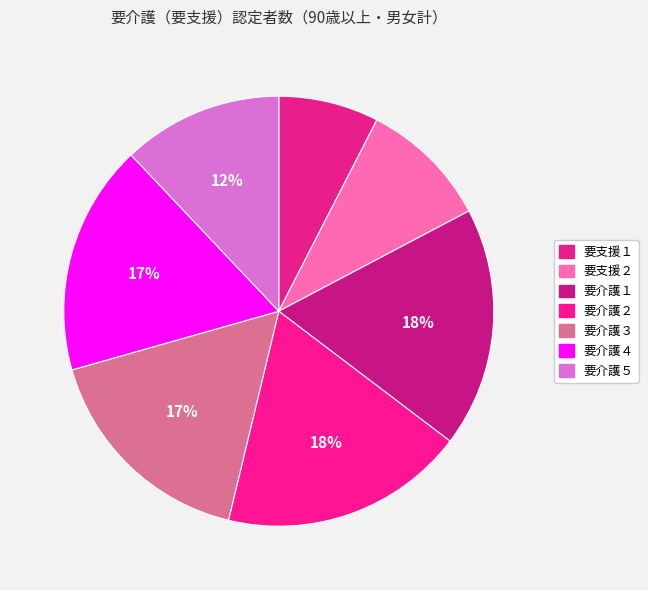

How many slices are in this pie chart?

7